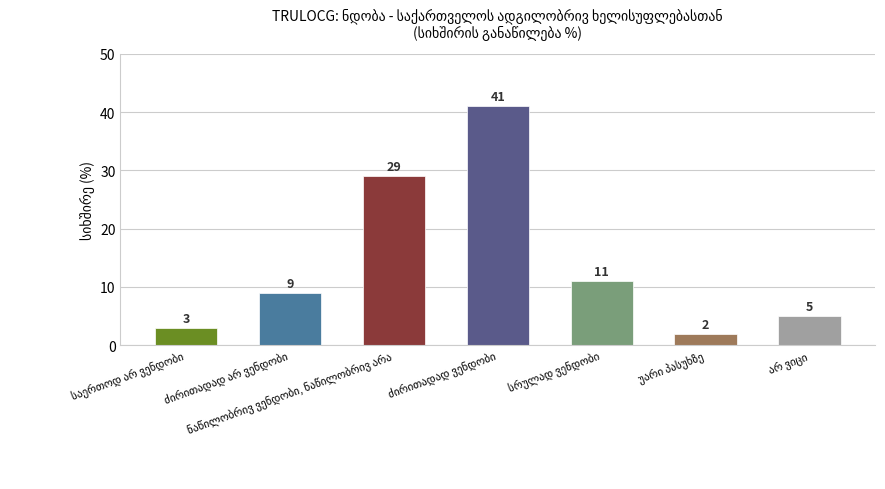

What is the maximum value shown in the chart?

41